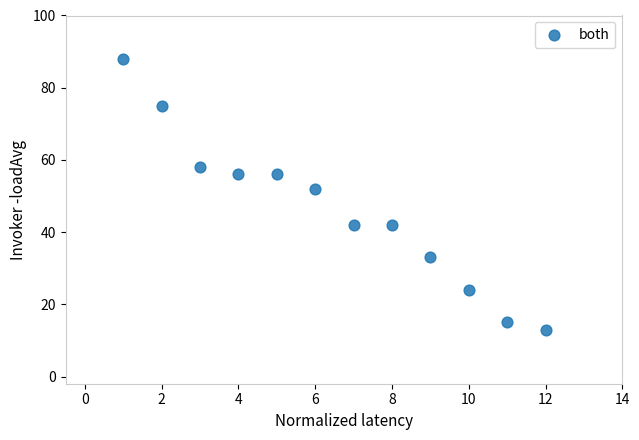

What is the average X value?

6